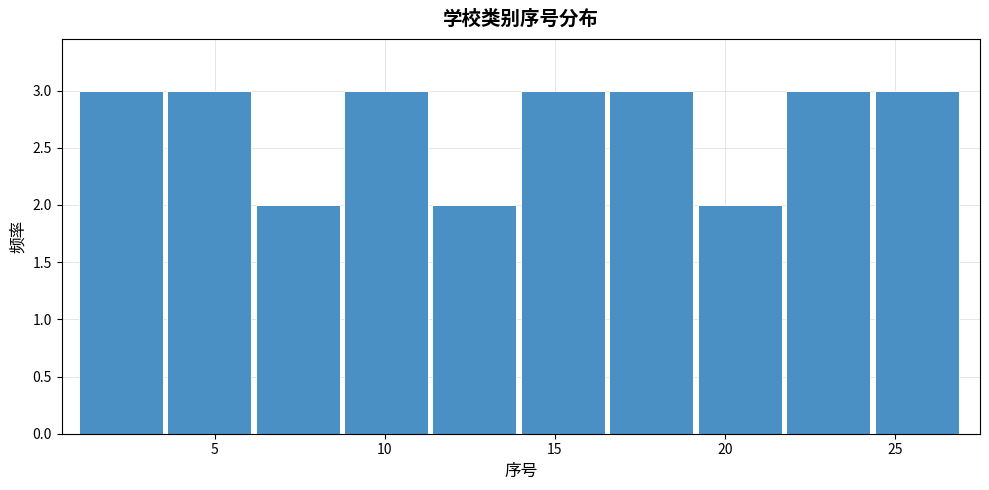

What is the height of the bar covering 11.4 to 14.0 on the x-axis? Neither the bar edges nor the heights are printed on the chart, so give them approximately, as read against the axes.

2